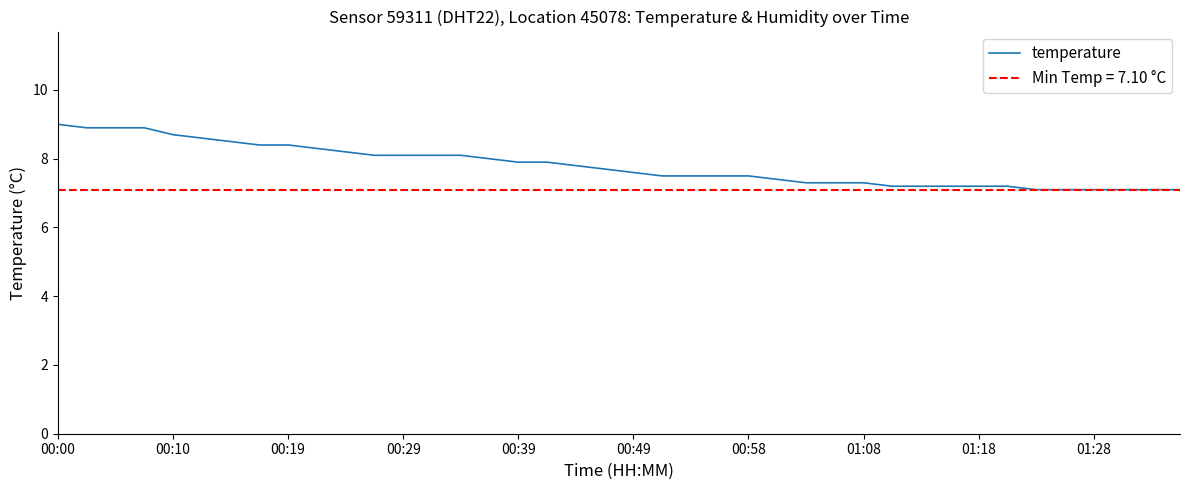

Does the chart have visible grid lines?

No